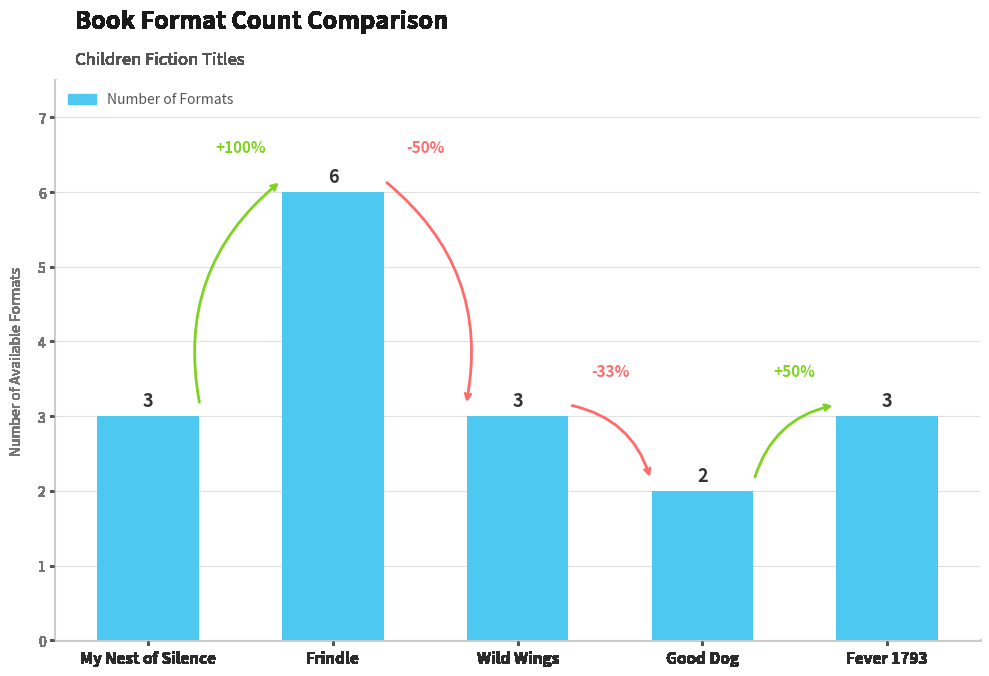

Which label corresponds to the largest value in the chart?

Frindle